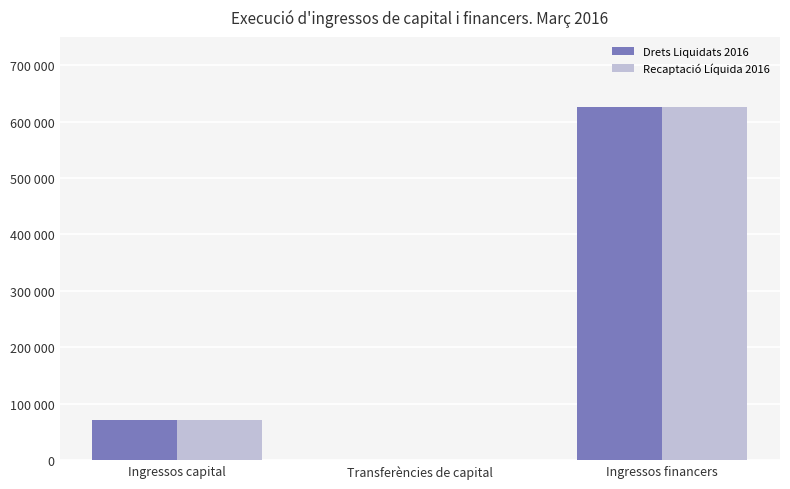

Which series has the largest total across all categories?

Drets Liquidats 2016